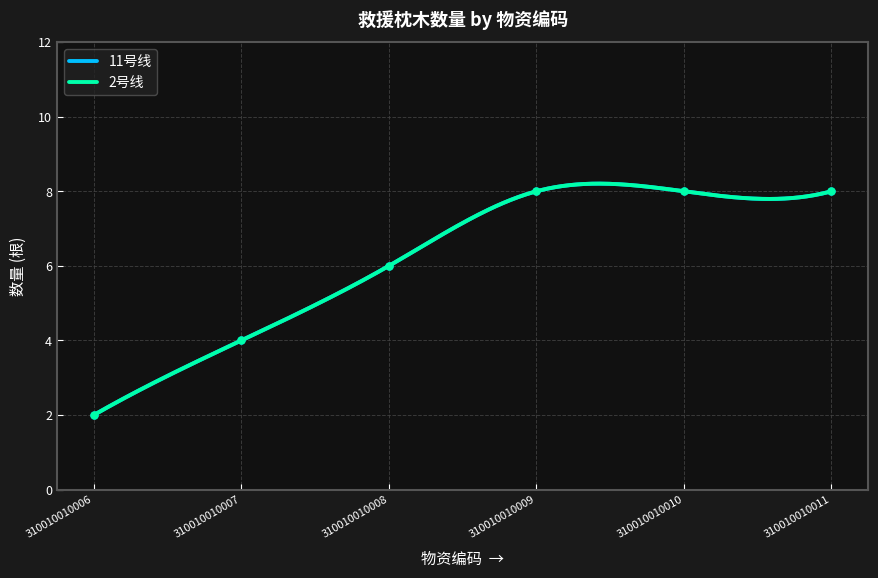

Which category has the lowest value across all series?

310010010006